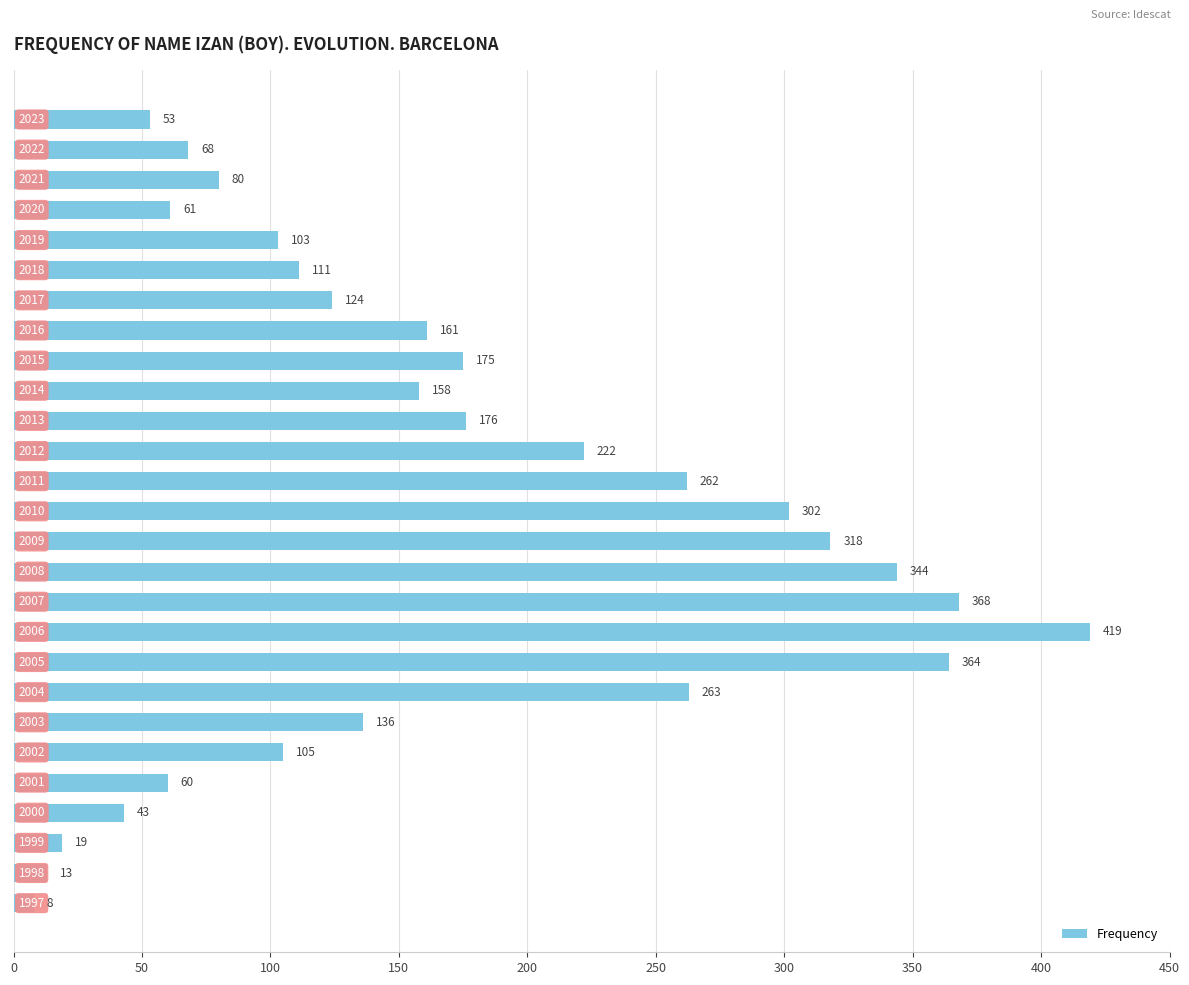

What is the value of the 7th bar from the top?

124